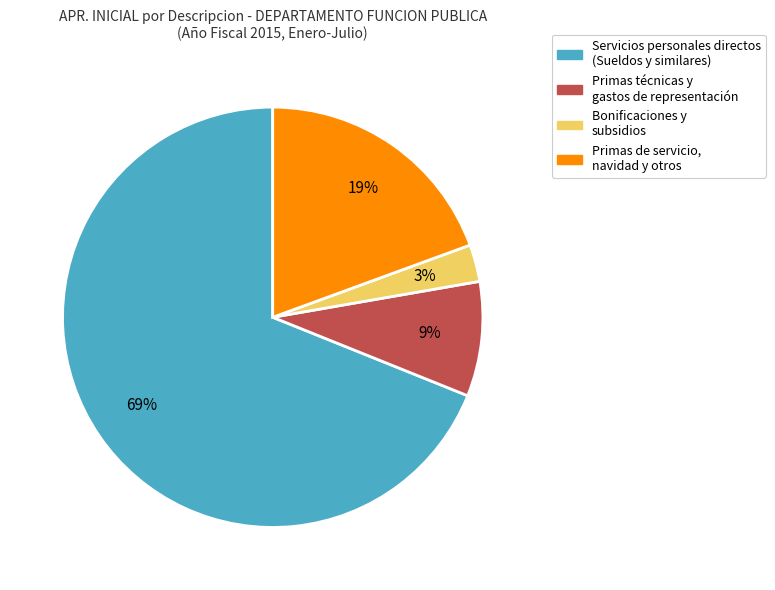

How many slices are in this pie chart?

4